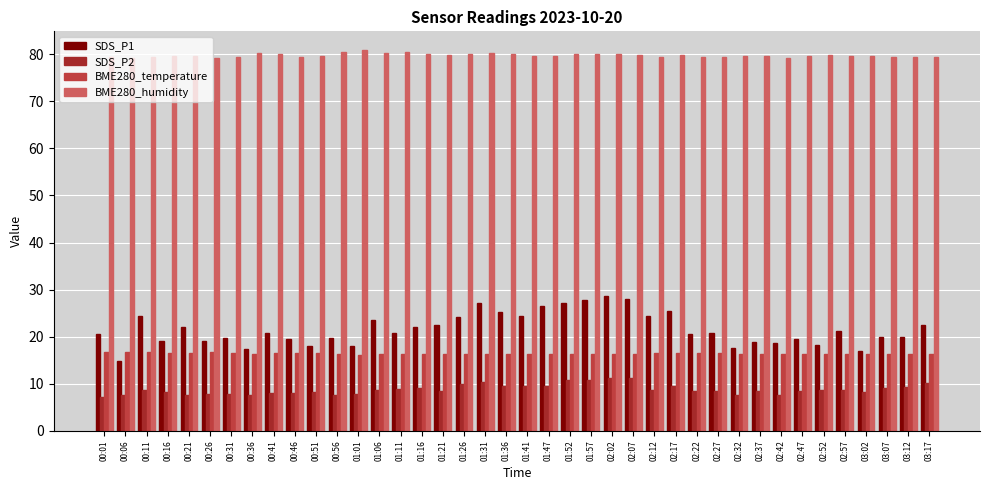

At 01:16, list the series in order from smallest to largest.

SDS_P2, BME280_temperature, SDS_P1, BME280_humidity